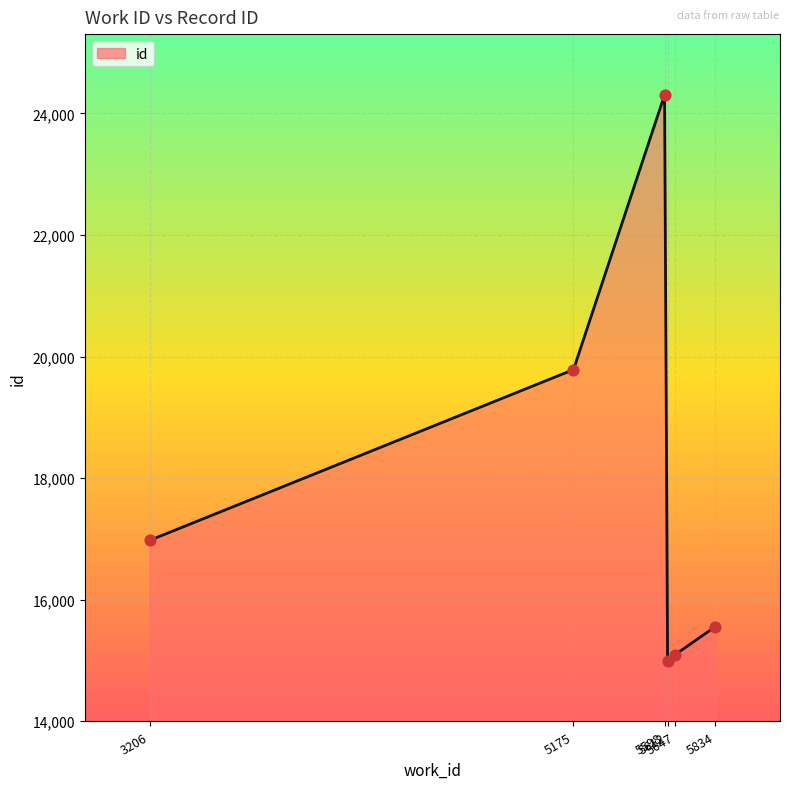

What is the change in value from 5598 to 5612?

-9311